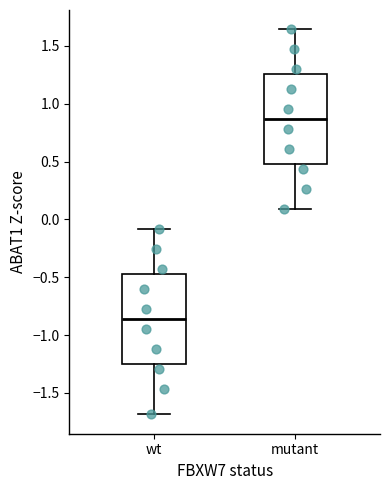

Reading left to right, transcribe this box plot: for each box, give where its median line is, the range the box spans, and where its two whiskers end, as read against the y-axis. The values are not printed on the chart, so give them approximately, as read against the axis.

wt: median -0.85, box -1.25 to -0.45, whiskers -1.70 to -0.10
mutant: median 0.85, box 0.50 to 1.25, whiskers 0.10 to 1.65